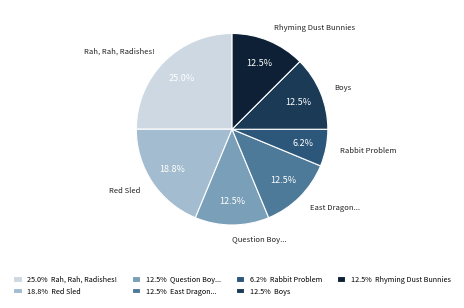

Approximately how many times larger is the value at 12.5% Rhyming Dust Bunnies compared to 12.5% East Dragon...?

1.0